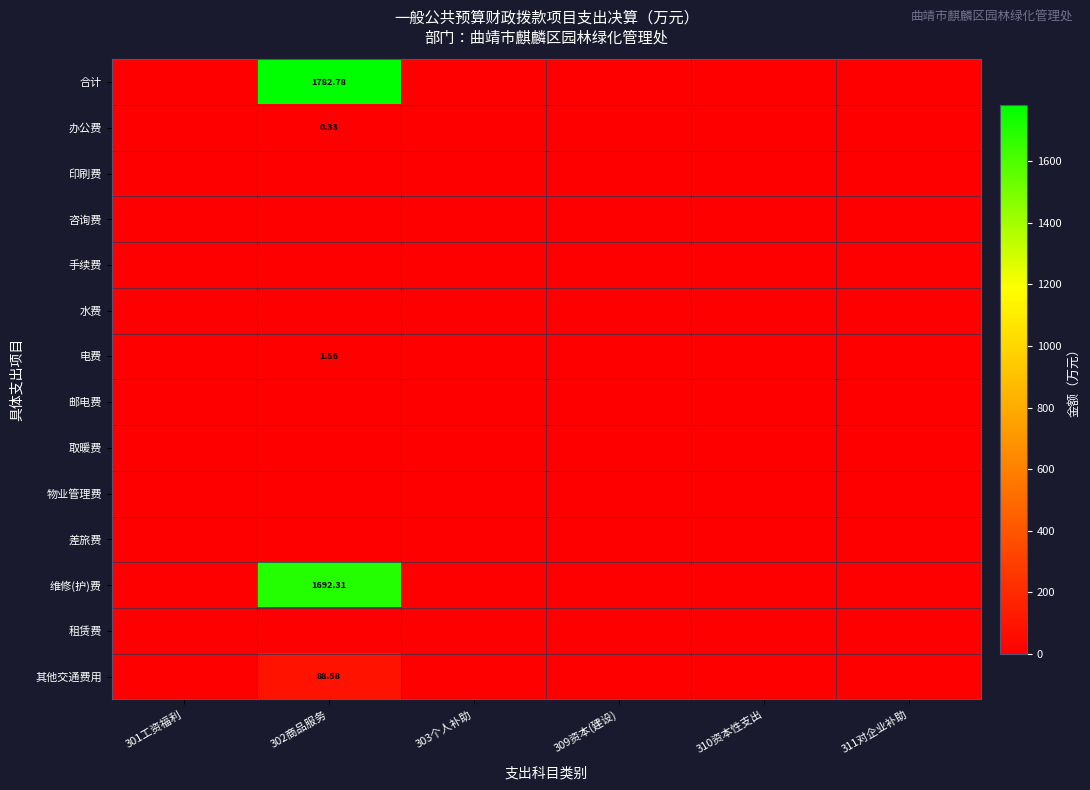

What is the total value across all series at 302商品服务?

3565.6